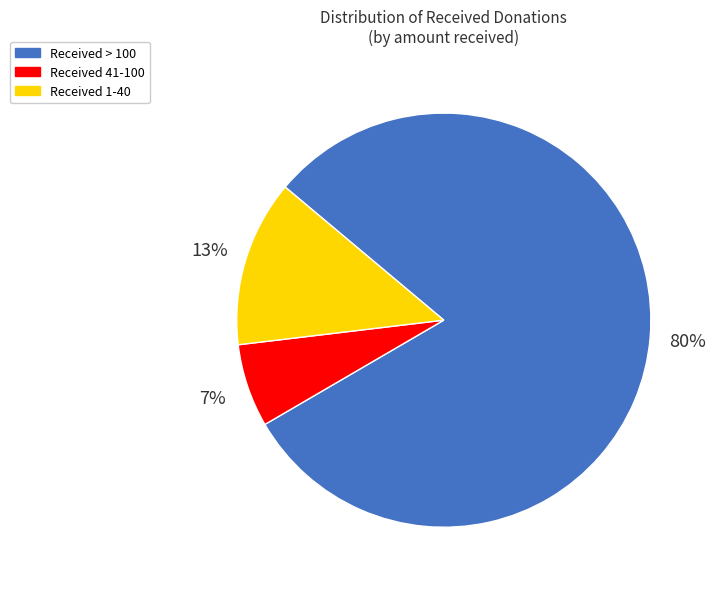

What percentage is the Received 1-40 slice, to the nearest percent?

13%